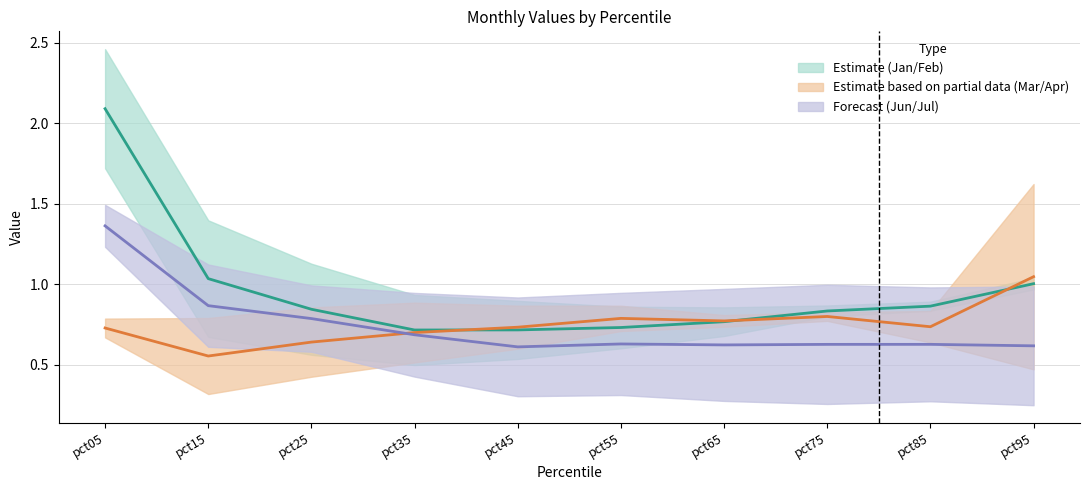

Which series has the widest spread of values?

Jan